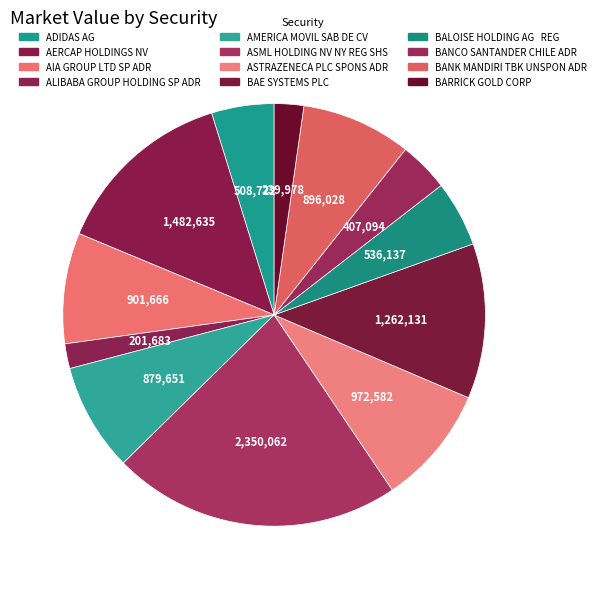

Does any single category account for the majority?

No